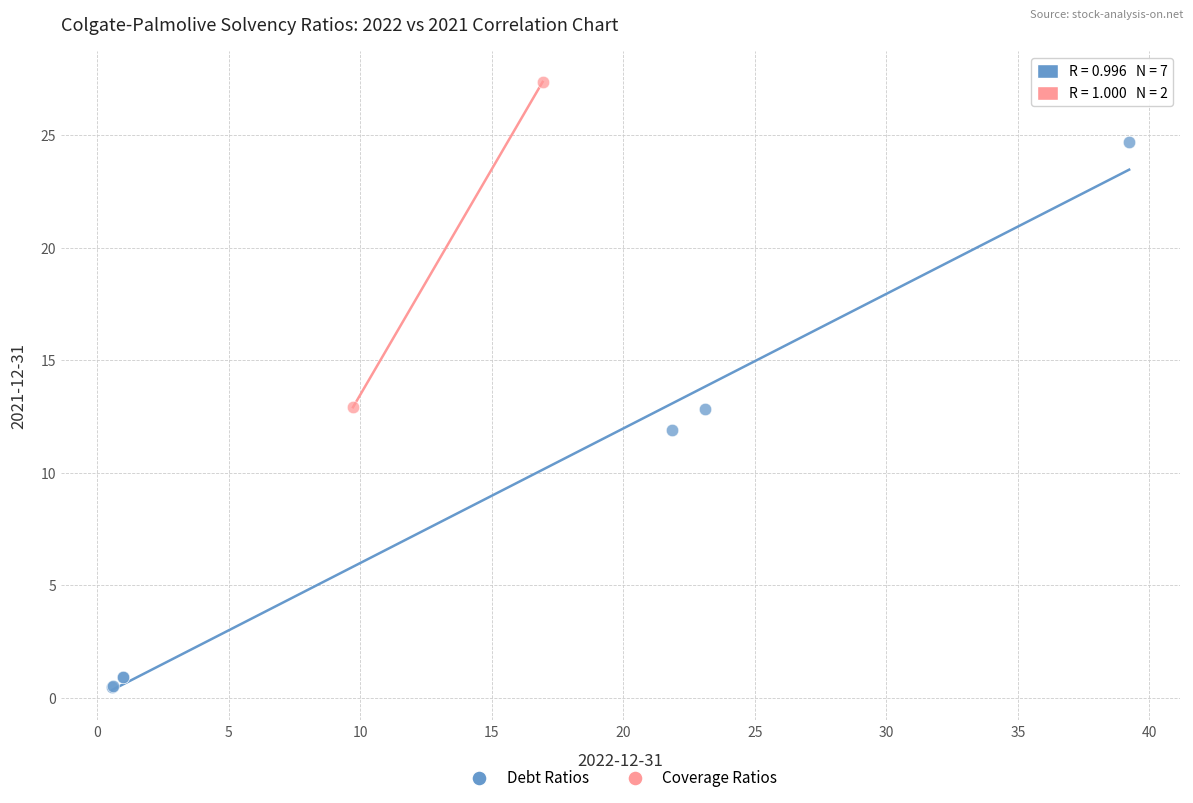

What are all the series names shown in the legend?

Debt Ratios, Coverage Ratios